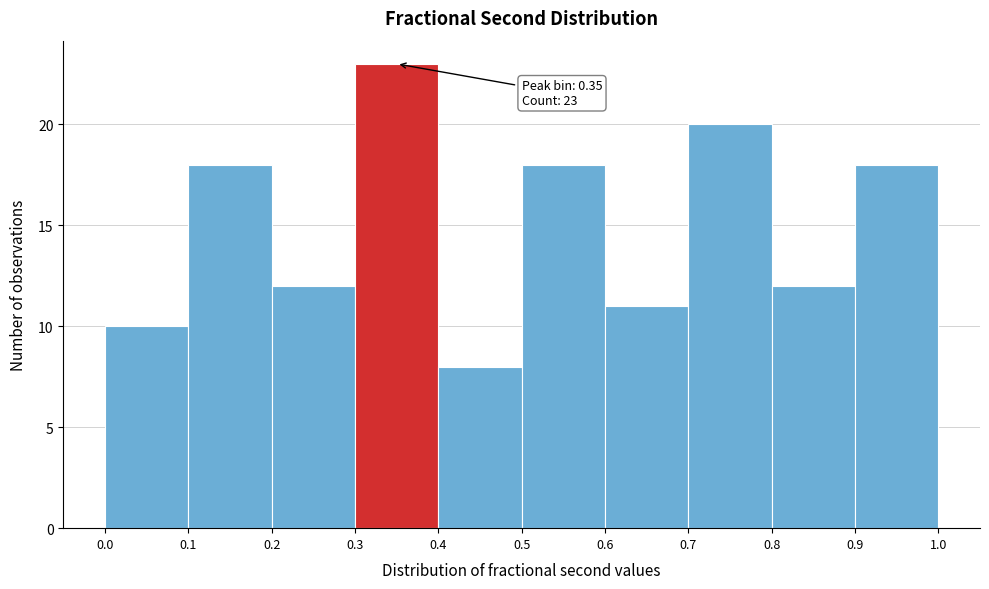

Over which range of the x-axis is the bar tallest?

0.3 to 0.4